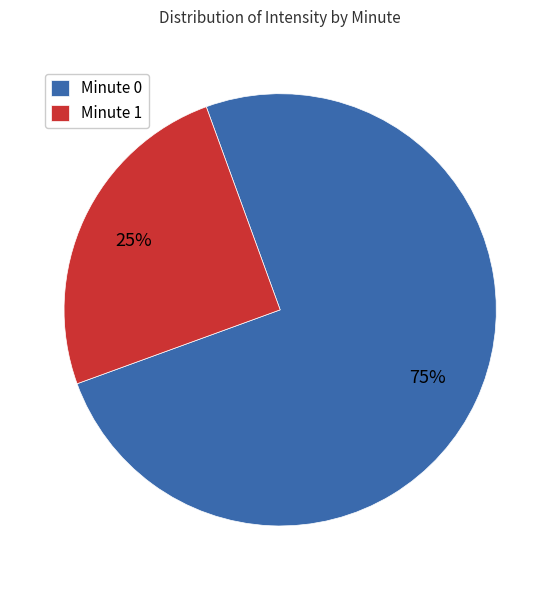

The Minute 1 slice represents 25% of the pie. True or false?

True